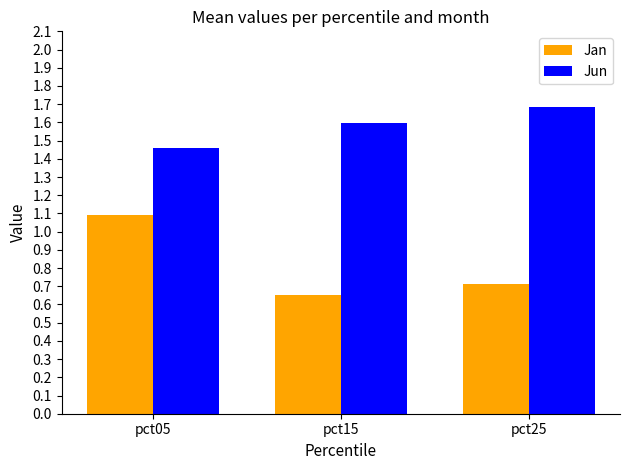

What is the difference between the Jun values at pct15 and pct25?

0.1